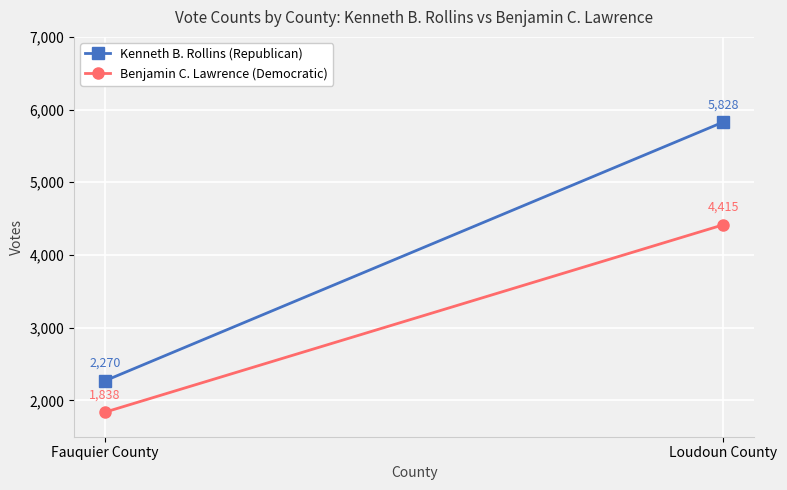

How many lines are shown in the chart?

2